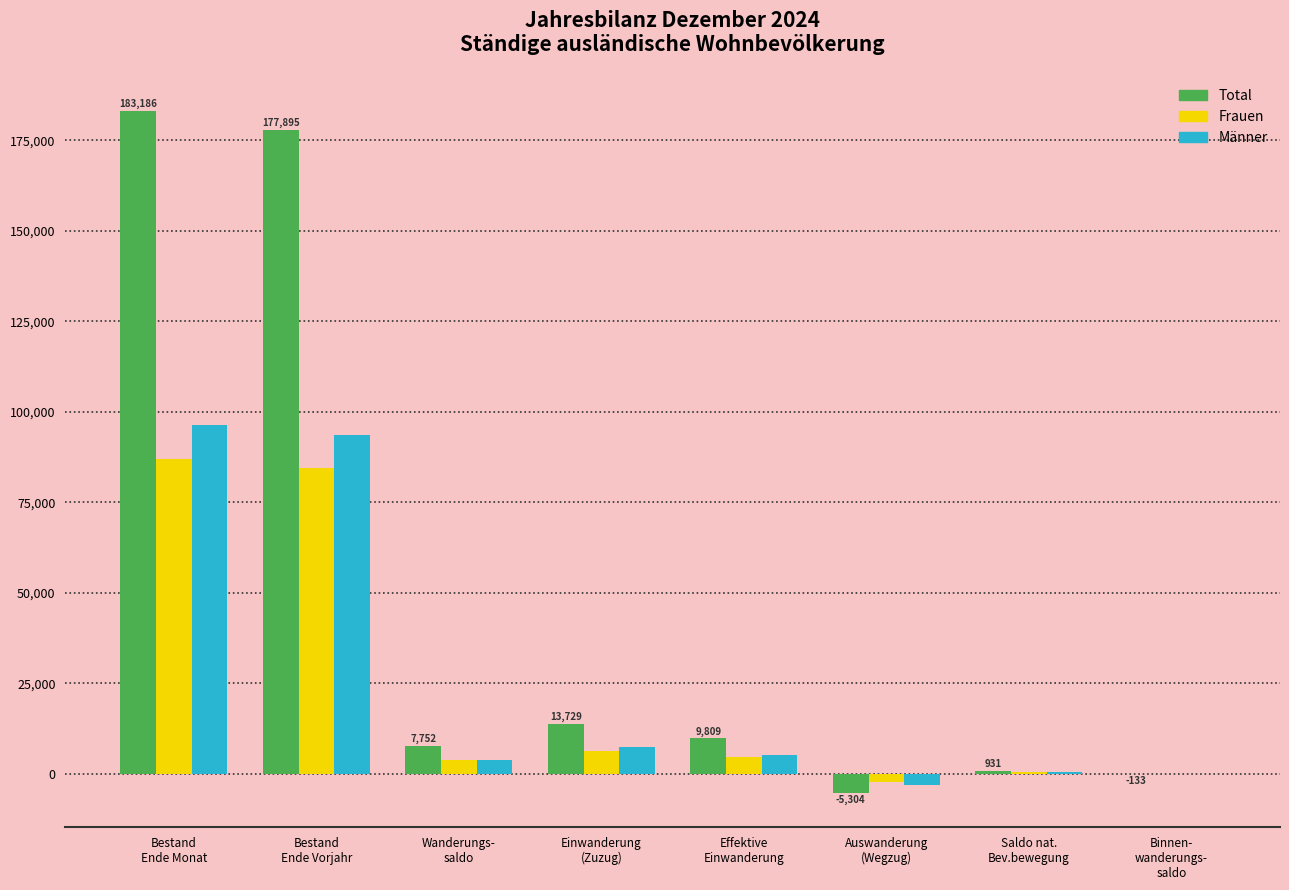

Which series has the largest total across all categories?

Total